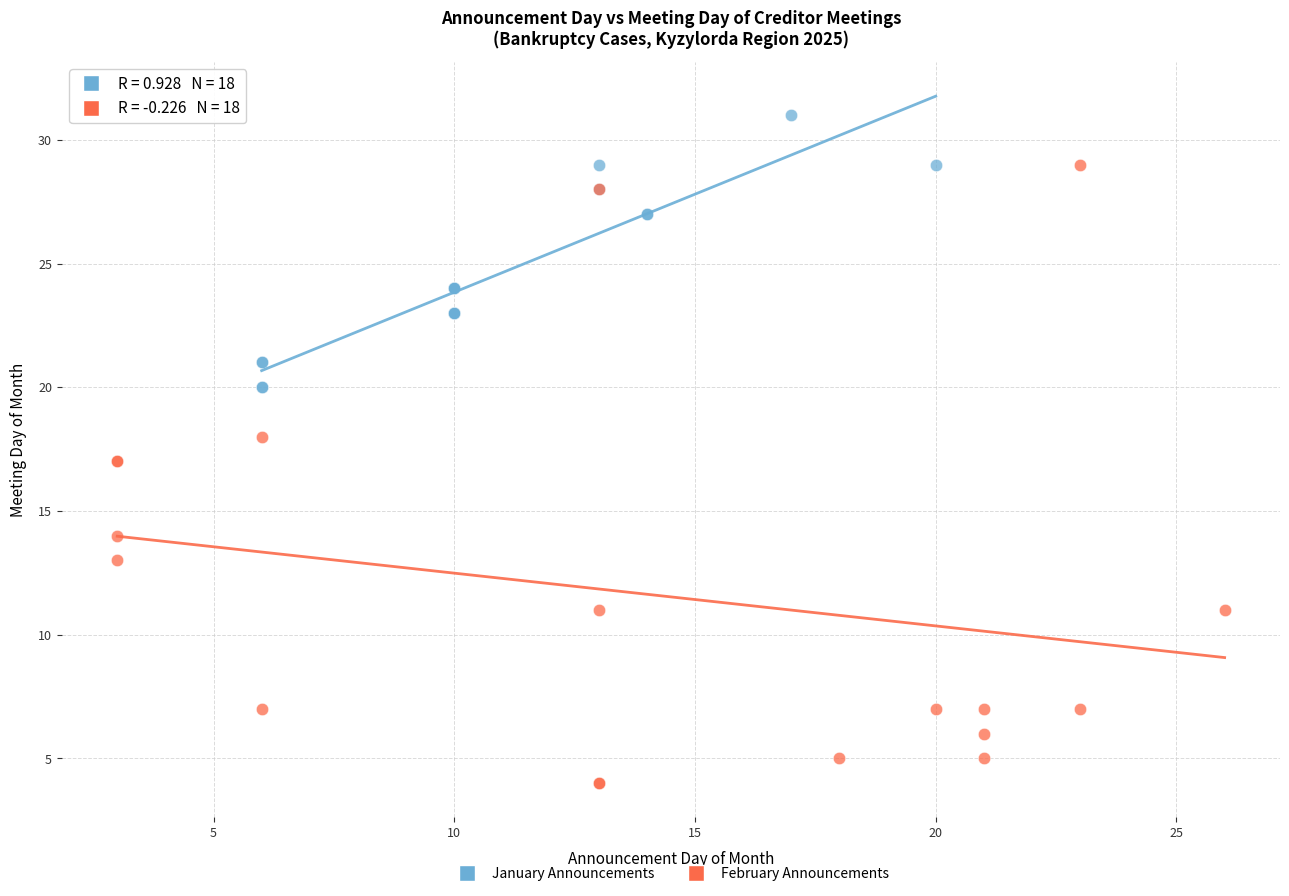

Which series contains the lowest Y value?

February Announcements